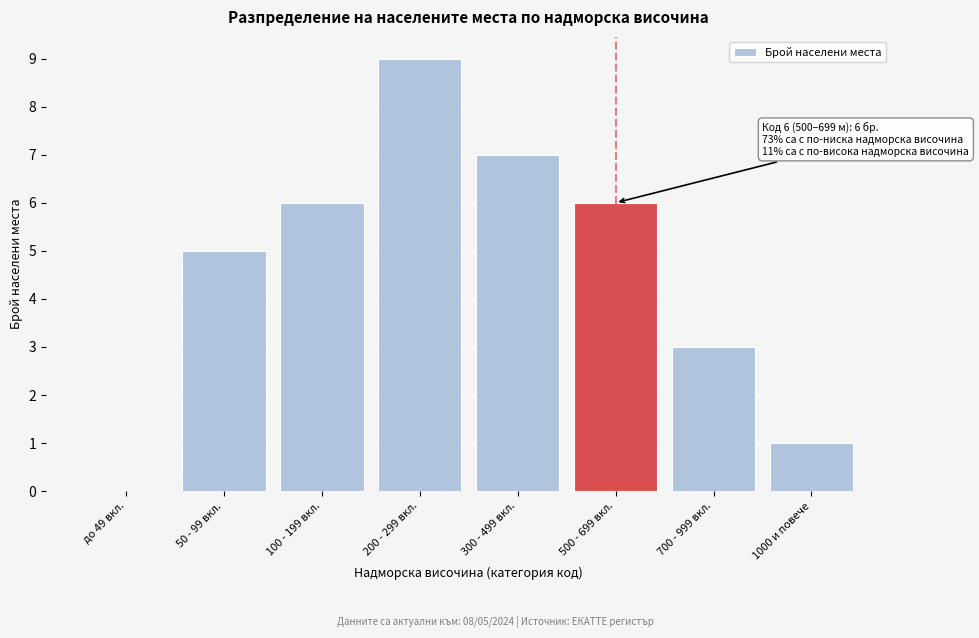

Reading left to right, list all the values displayed in this chart.

до 49 вкл.=0	50 - 99 вкл.=5	100 - 199 вкл.=6	200 - 299 вкл.=9	300 - 499 вкл.=7	500 - 699 вкл.=6	700 - 999 вкл.=3	1000 и повече=1